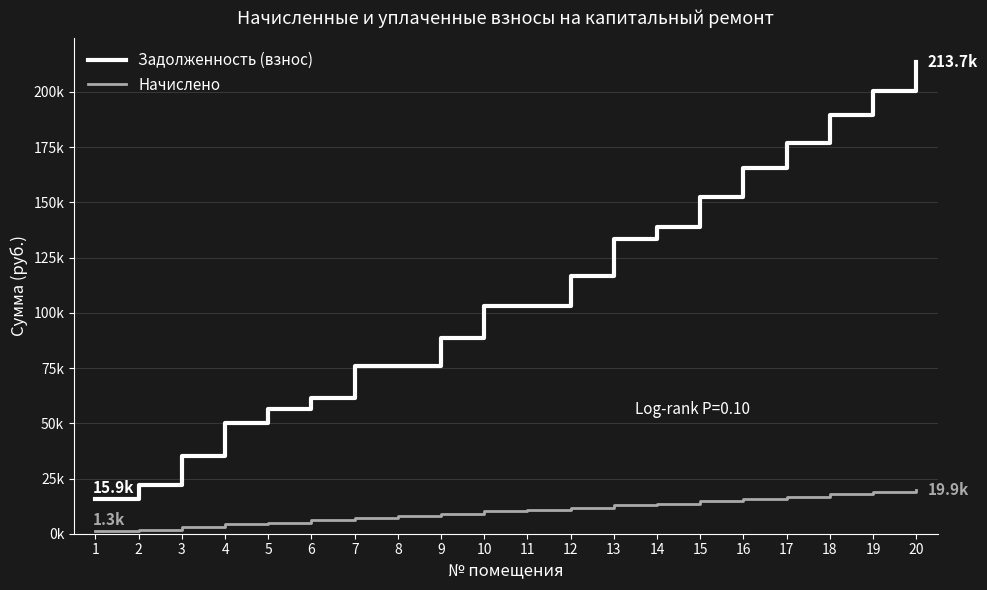

What are all the series names shown in the legend?

Задолженность (взнос), Начислено